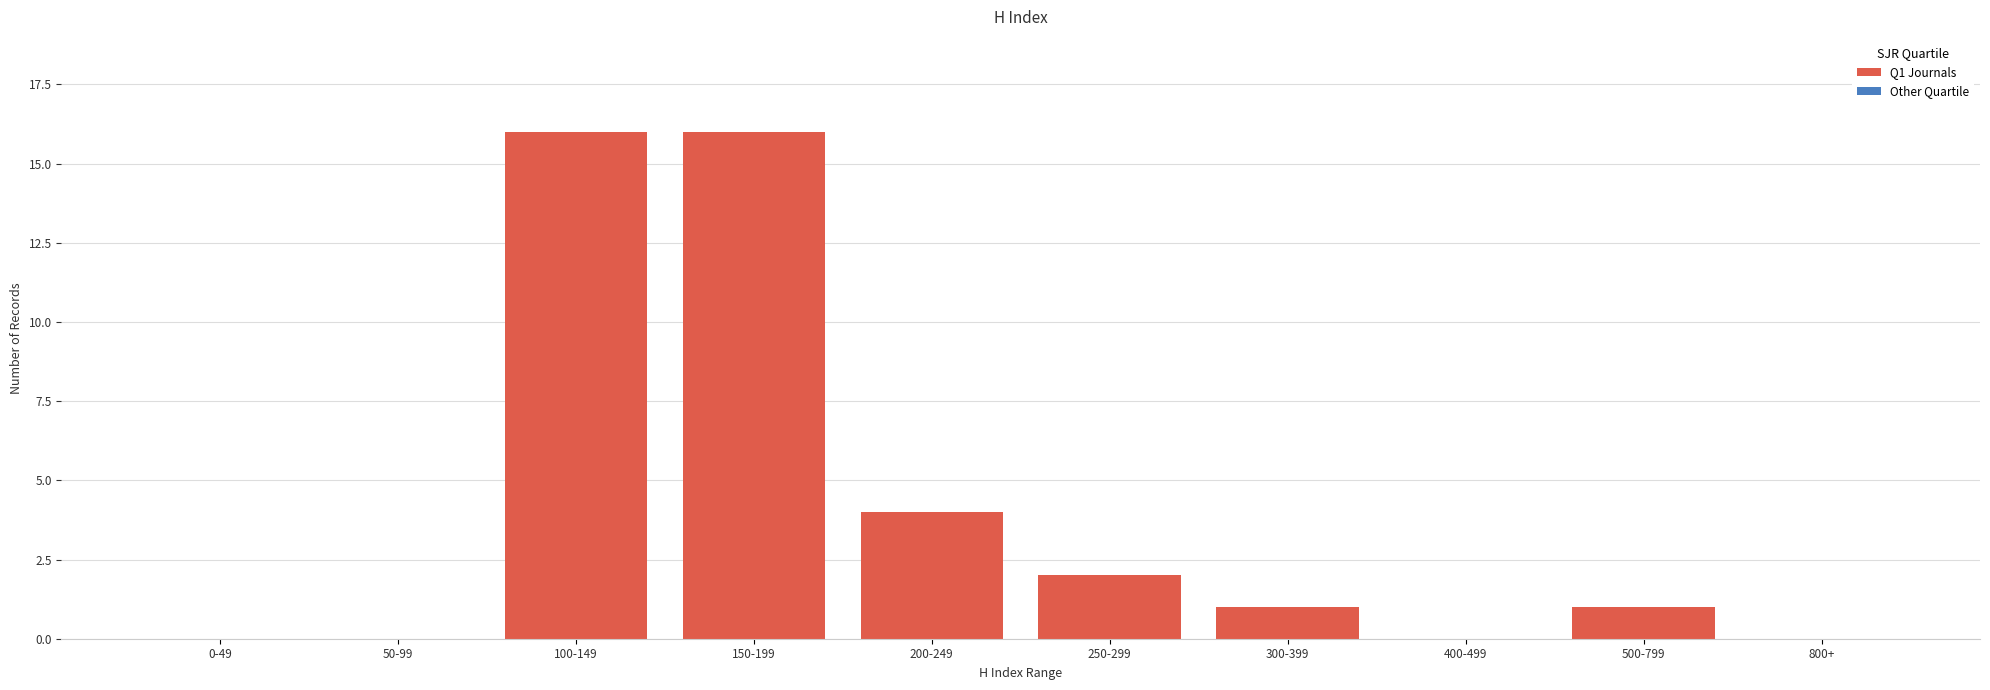

Reading left to right, list all the values displayed in this chart.

0-49=0	50-99=0	100-149=16	150-199=16	200-249=4	250-299=2	300-399=1	400-499=0	500-799=1	800+=0